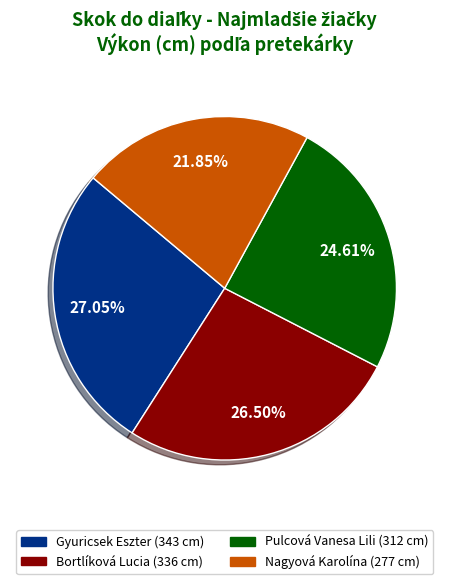

To the nearest percent, what is the difference between the Bortlíková Lucia and Nagyová Karolína slice percentages?

5%